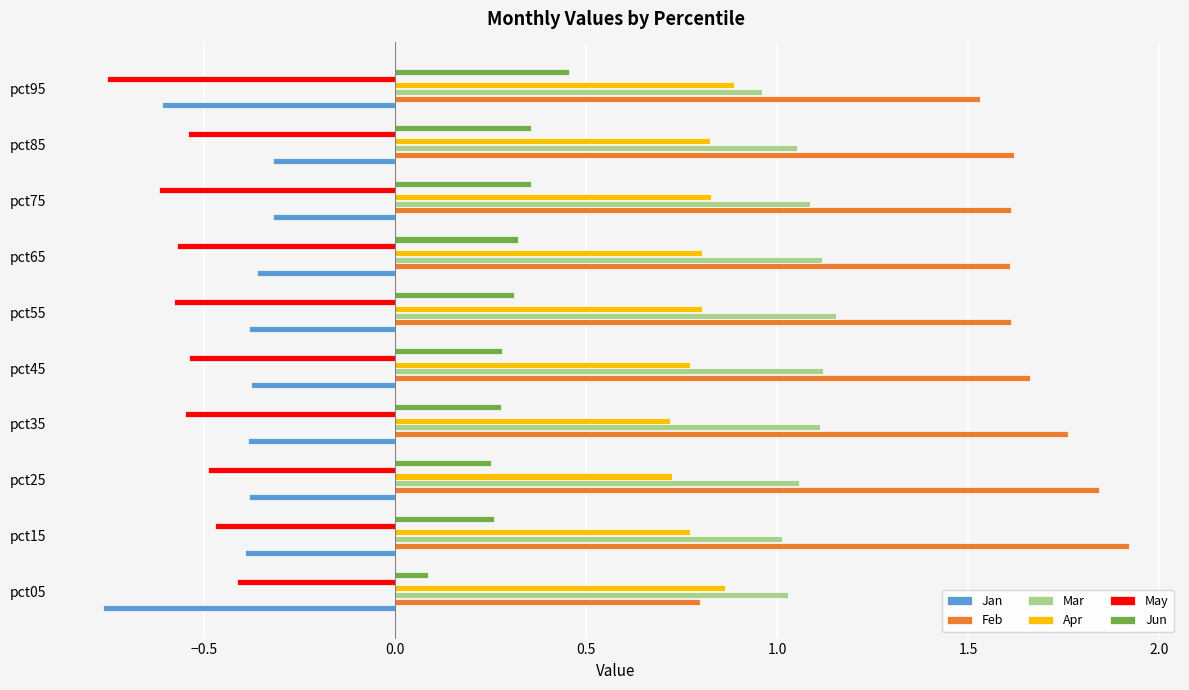

Rank the series at pct55 from highest to lowest value.

Feb, Mar, Apr, Jun, Jan, May